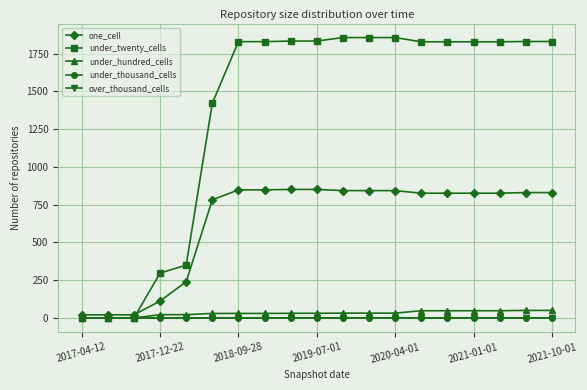

Which series has the largest total across all categories?

under_twenty_cells